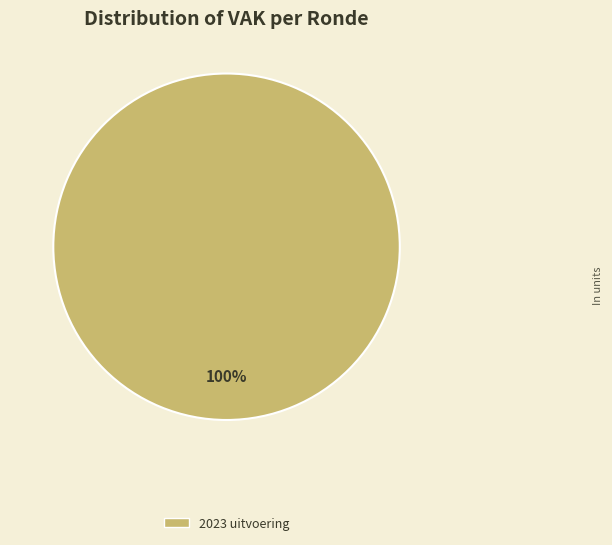

To the nearest percent, what percentage of the pie is 2023 uitvoering?

100%